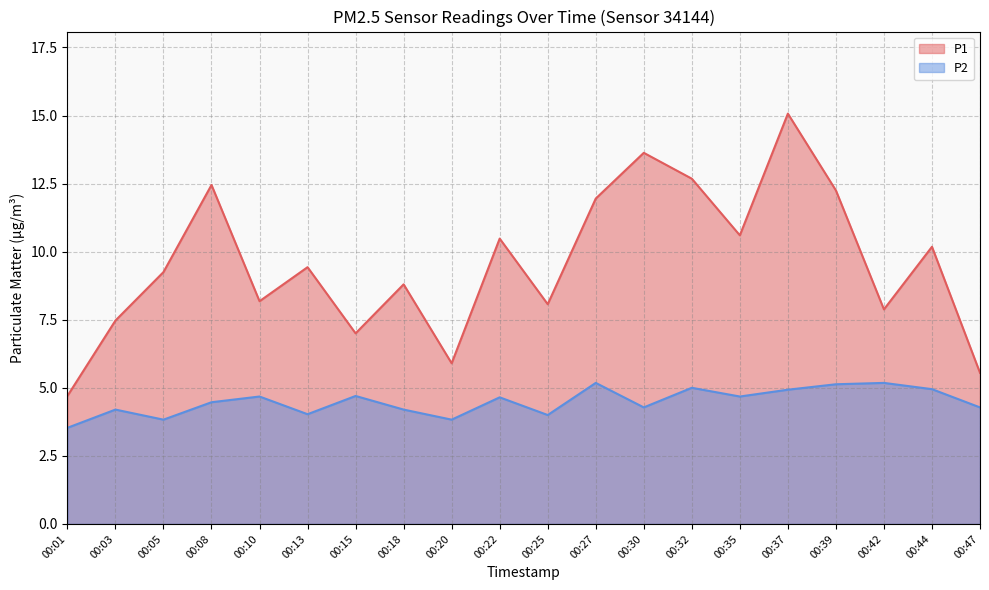

How many lines are shown in the chart?

2